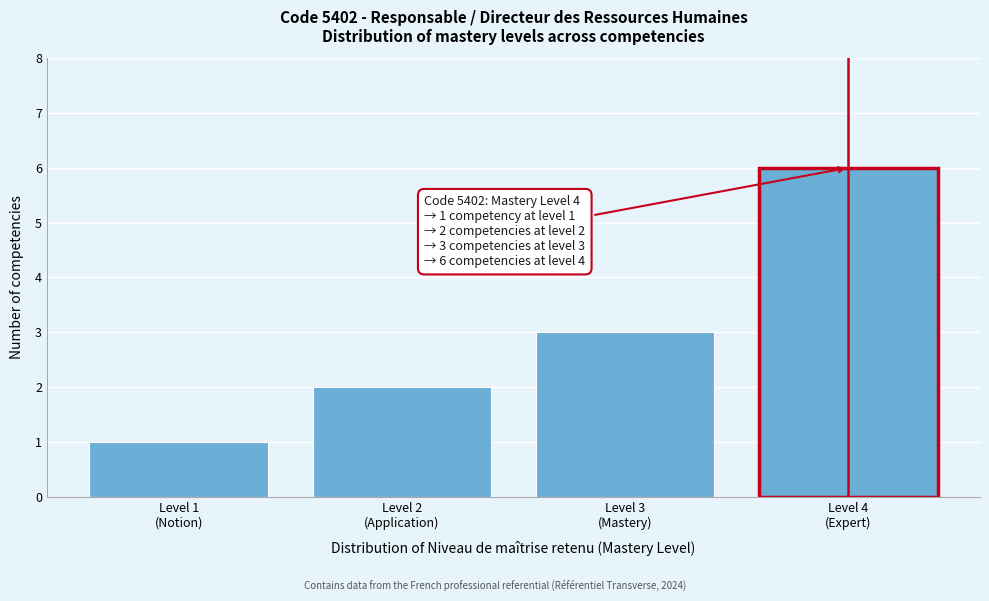

What is the maximum value shown in the chart?

6